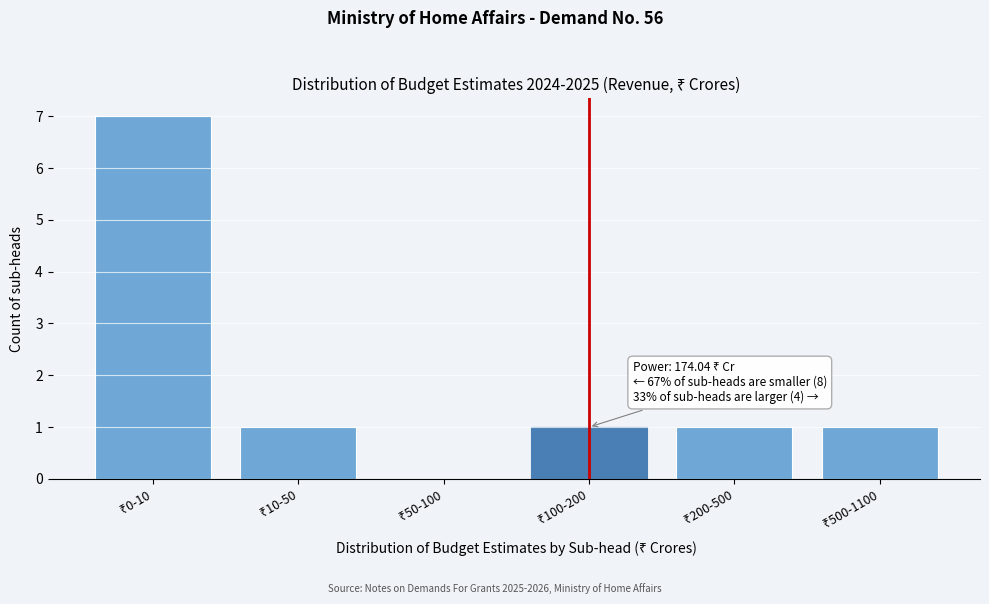

What is the sum of all values?

11